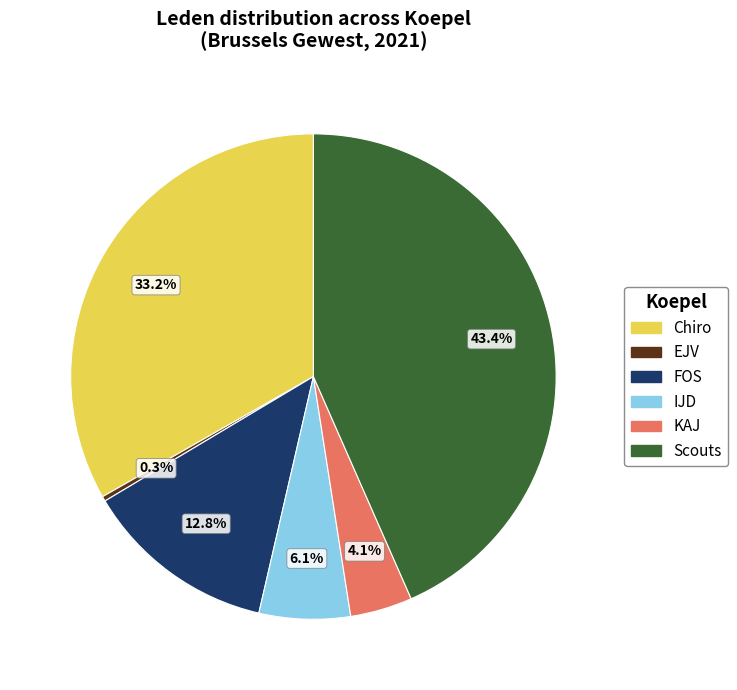

The Chiro slice represents 33% of the pie. True or false?

True